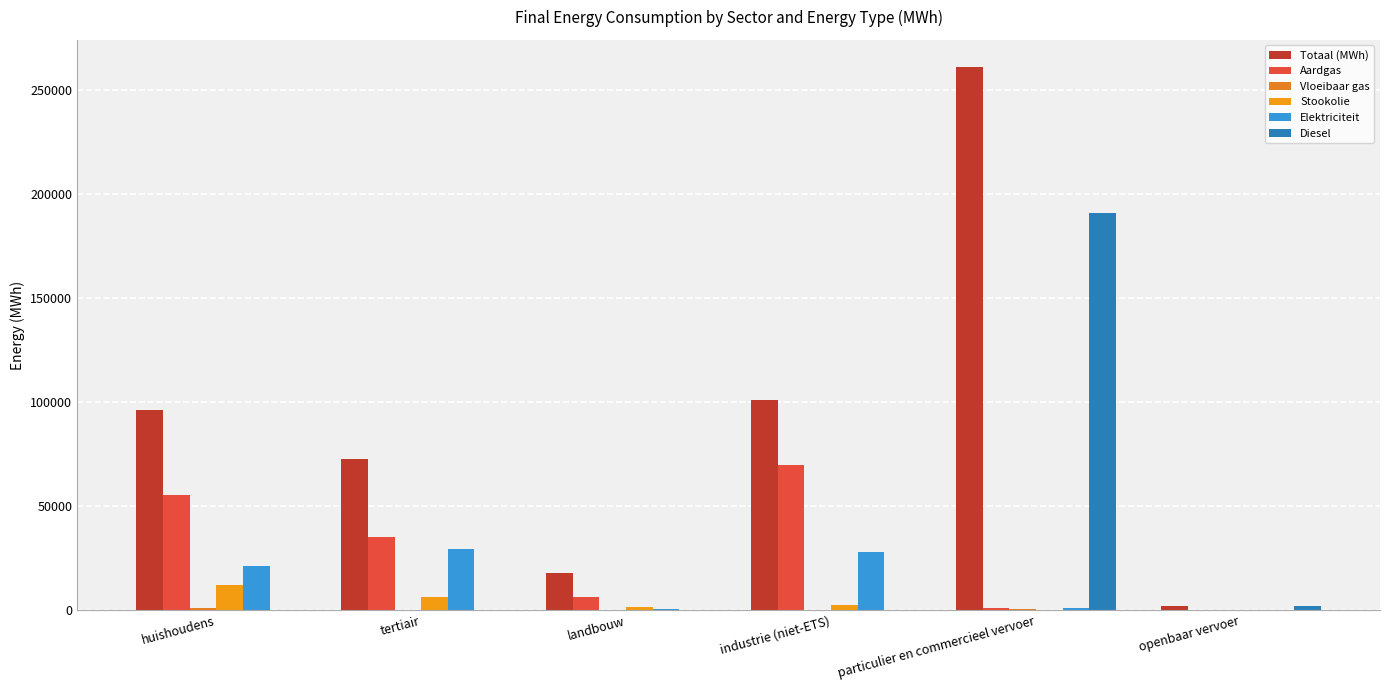

How many data points in Totaal (MWh) are above 95894?

3